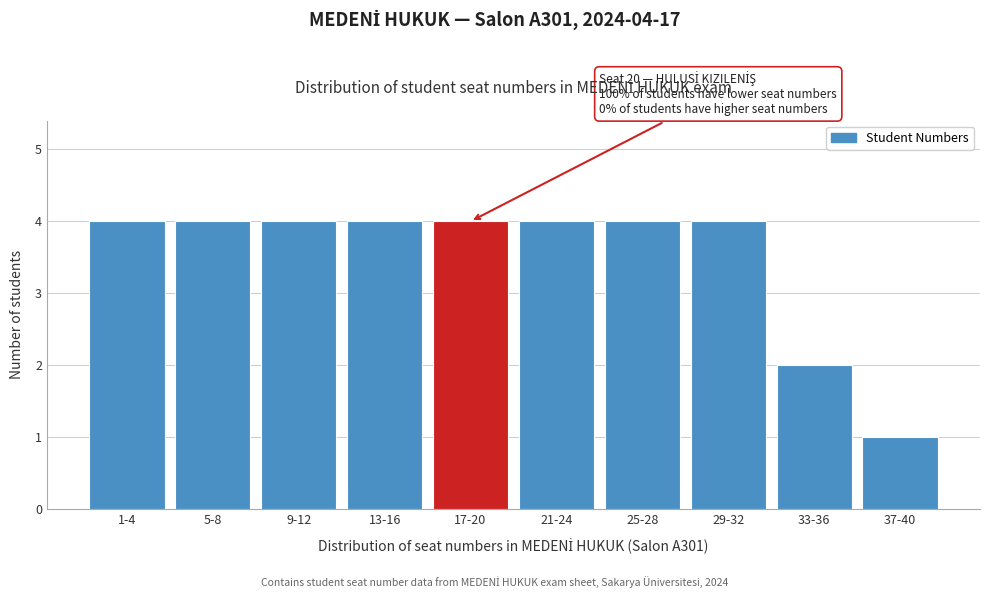

Reading left to right, what are all the values shown in this chart?

4	4	4	4	4	4	4	4	2	1